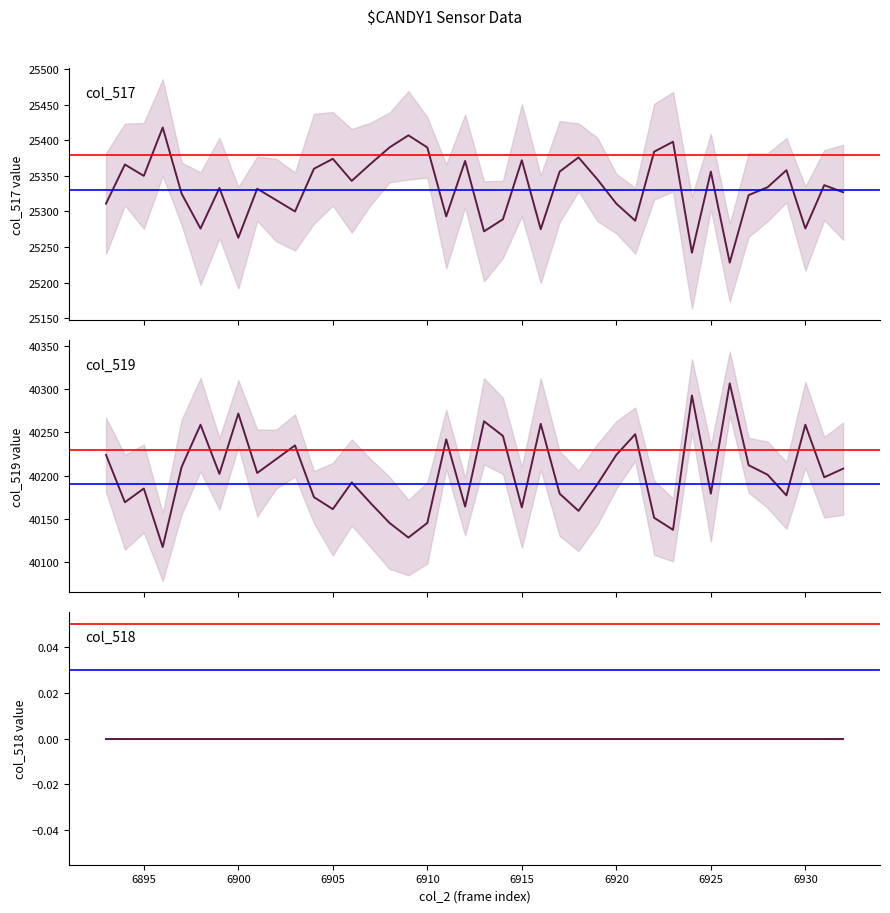

Between 6910 and 6915, which is larger?

6910